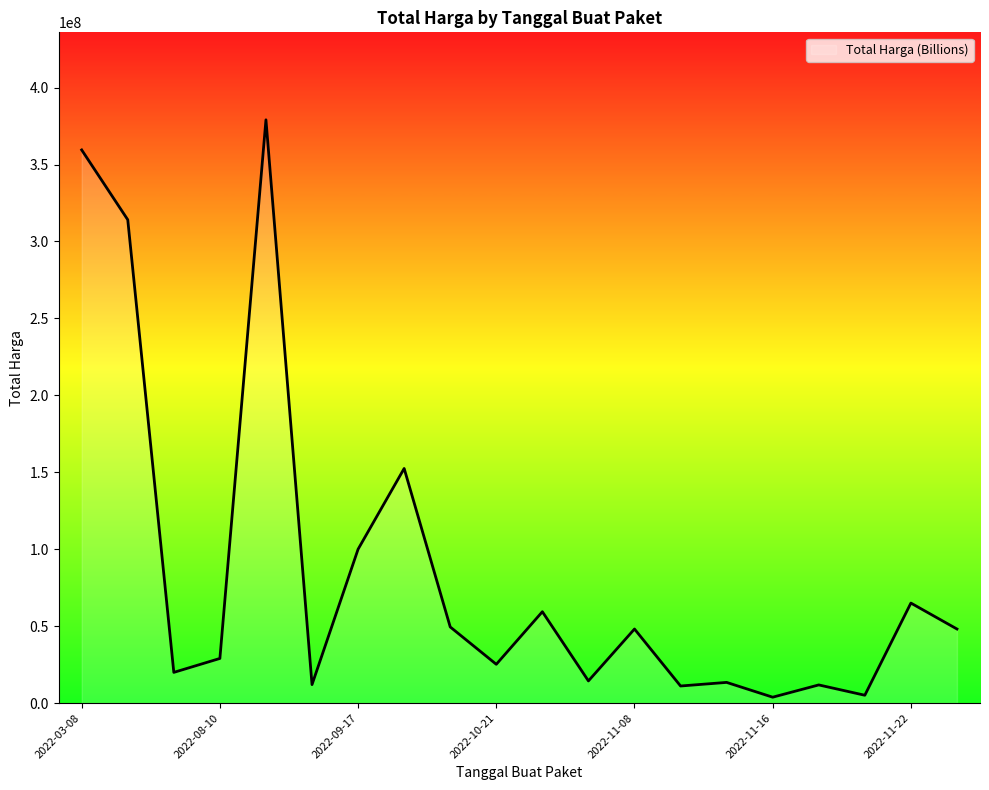

What is the greatest value displayed?

379075000